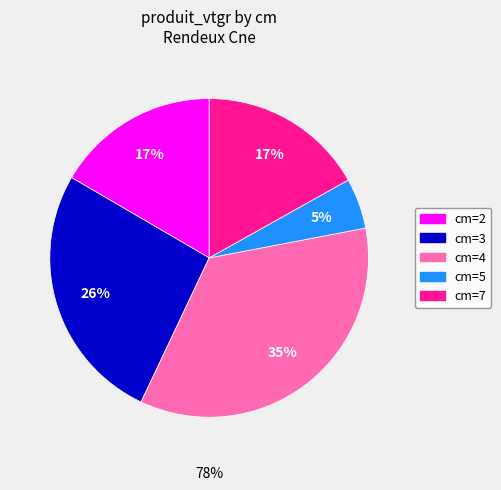

Does 2 represent more than half of the total?

No